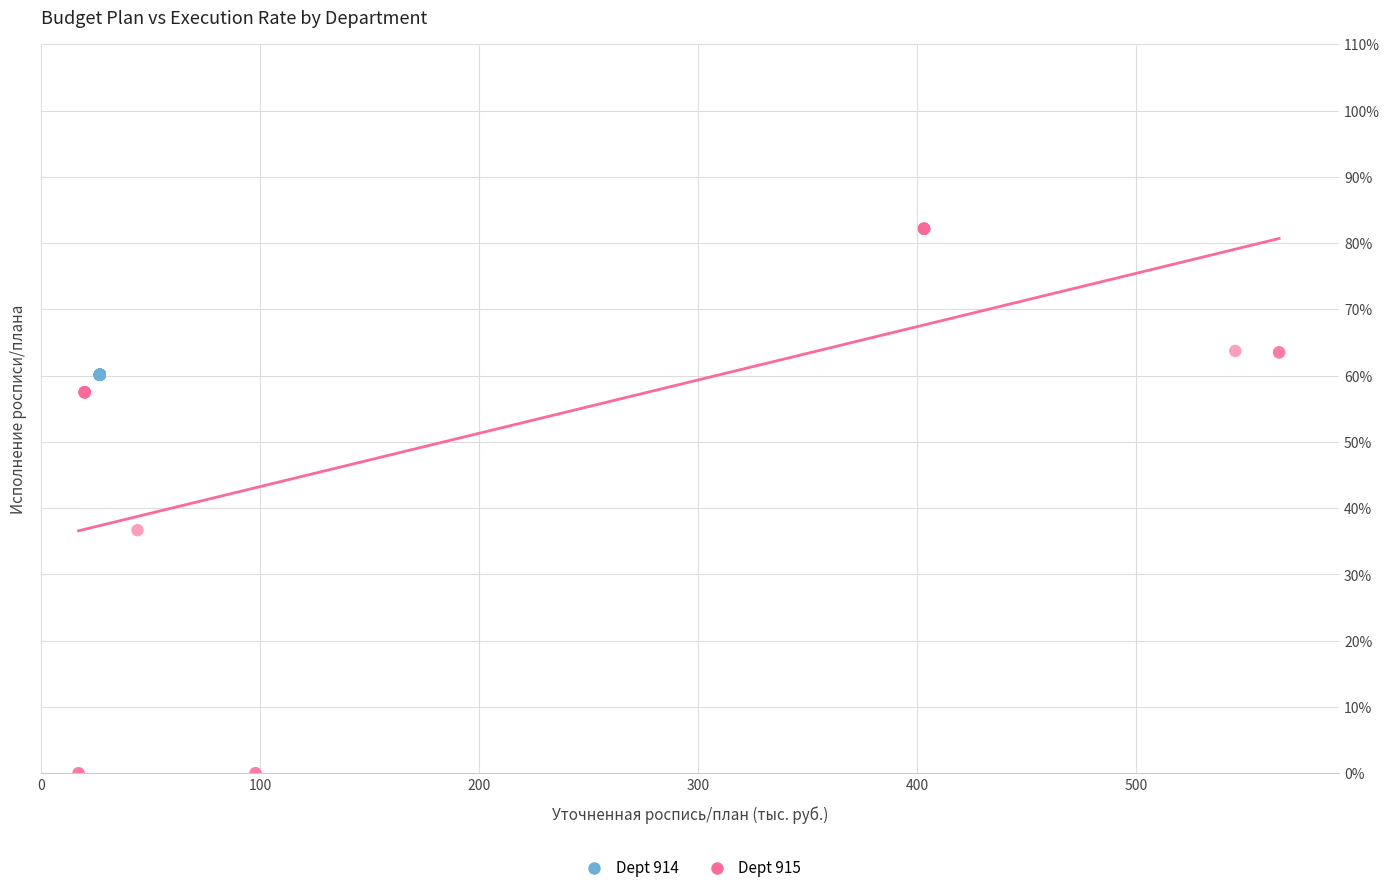

What are all the series names shown in the legend?

Dept 914, Dept 915